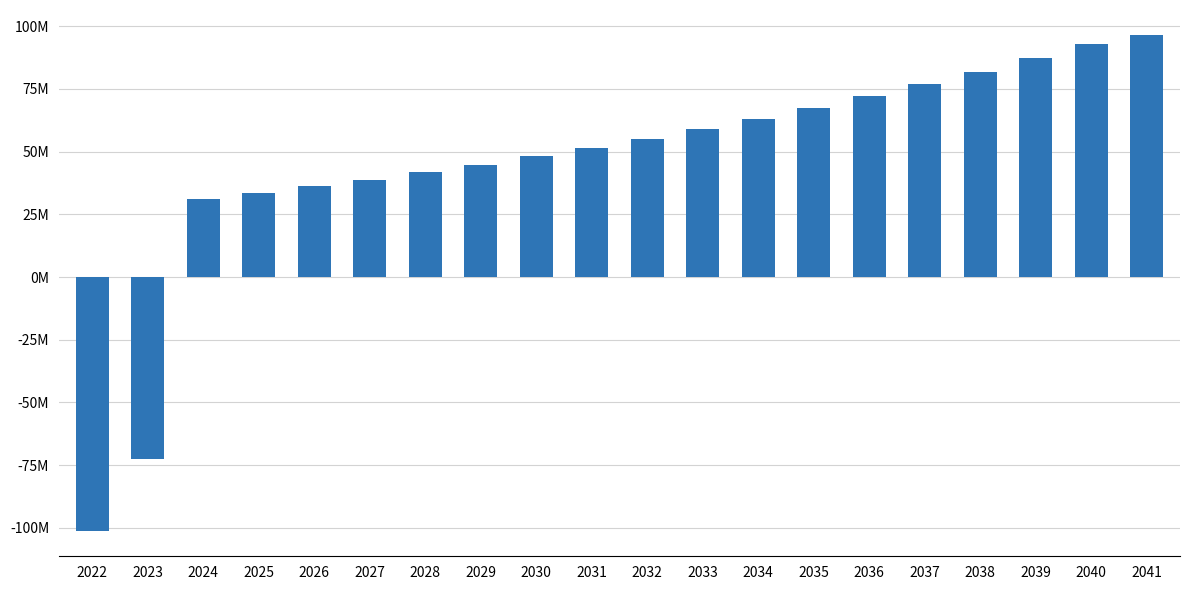

At which label is the value closest to -2426188?

2024